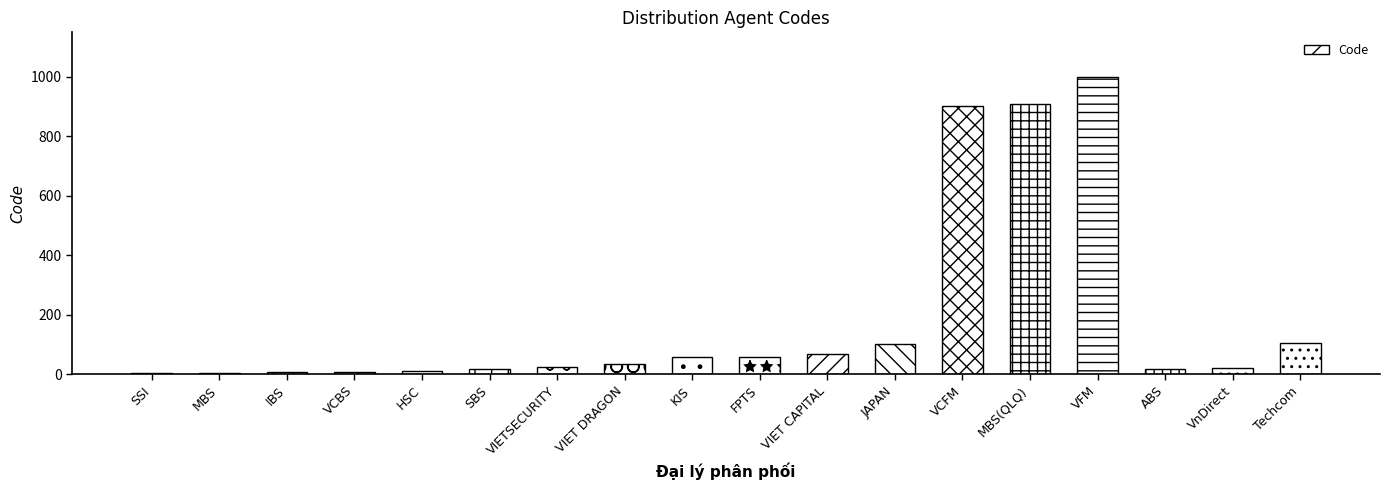

Approximately how many times larger is the value at SSI compared to VCBS?

0.3